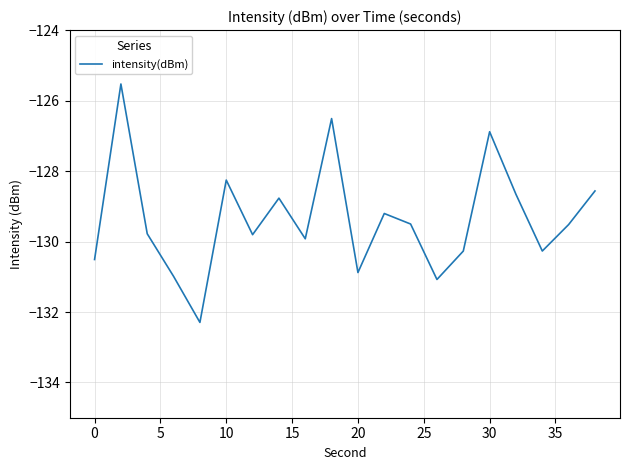

What is the minimum value shown in the chart?

-132.3